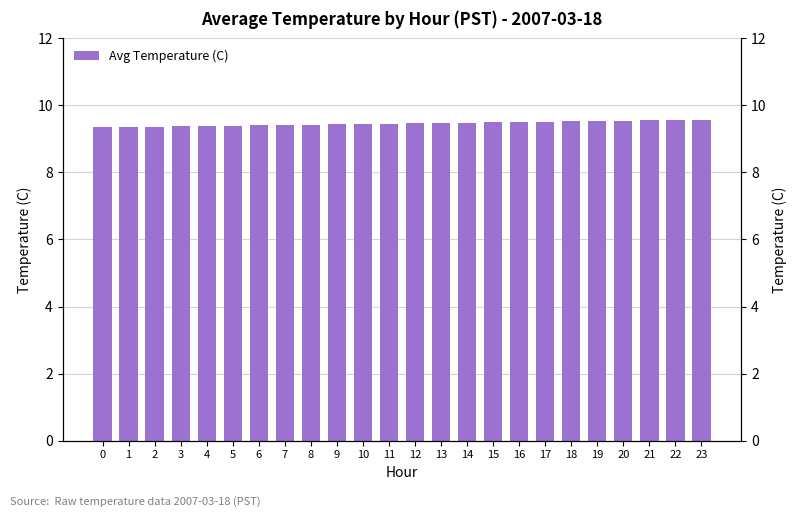

What is the difference between the maximum and second lowest values?

0.2